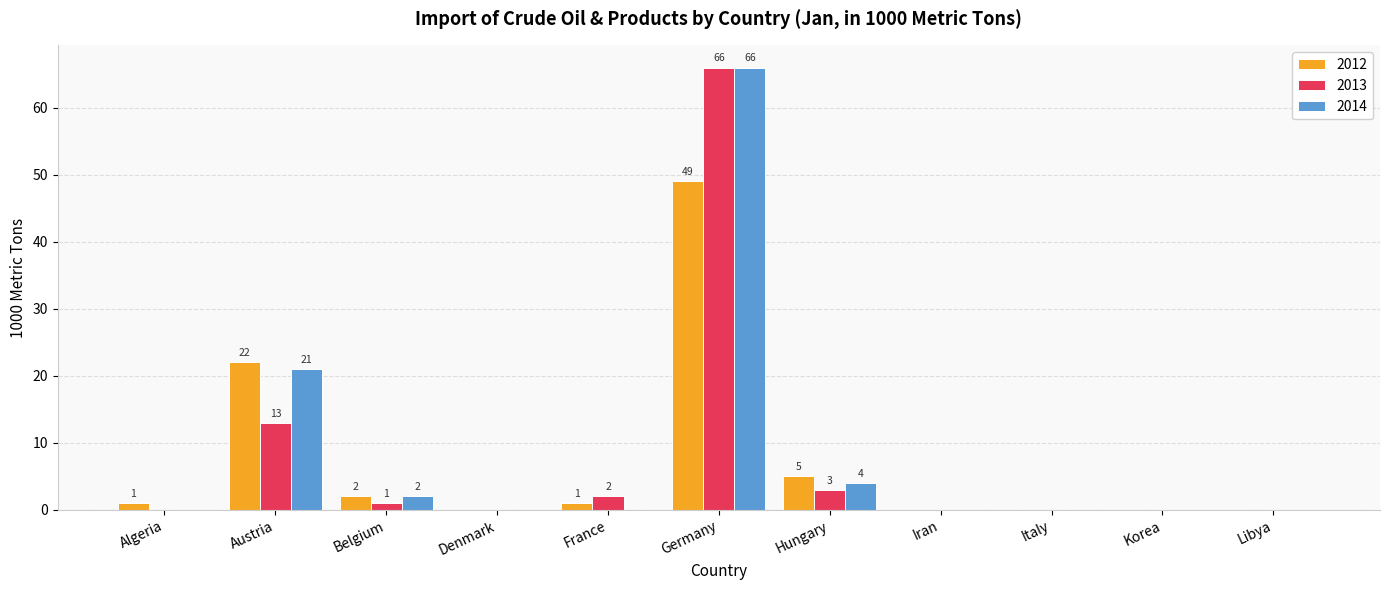

At which category is the sum across all series the highest?

Germany